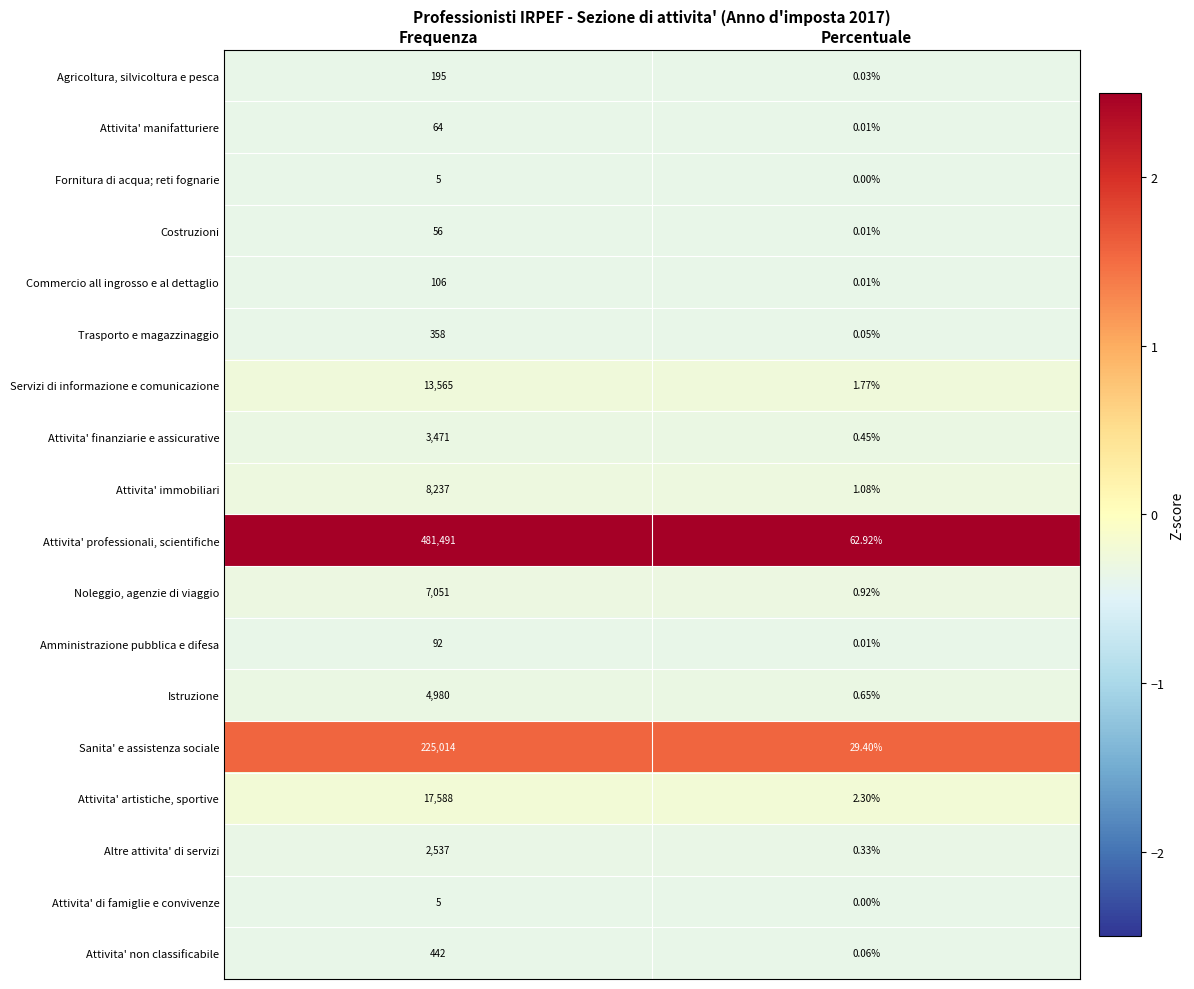

Which category has the highest value in the Altre attivita' di servizi series?

Frequenza